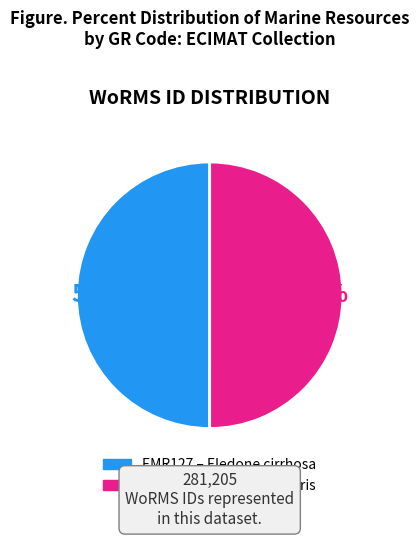

What is the ratio of the value at EMR131 to the value at EMR127?

1.0